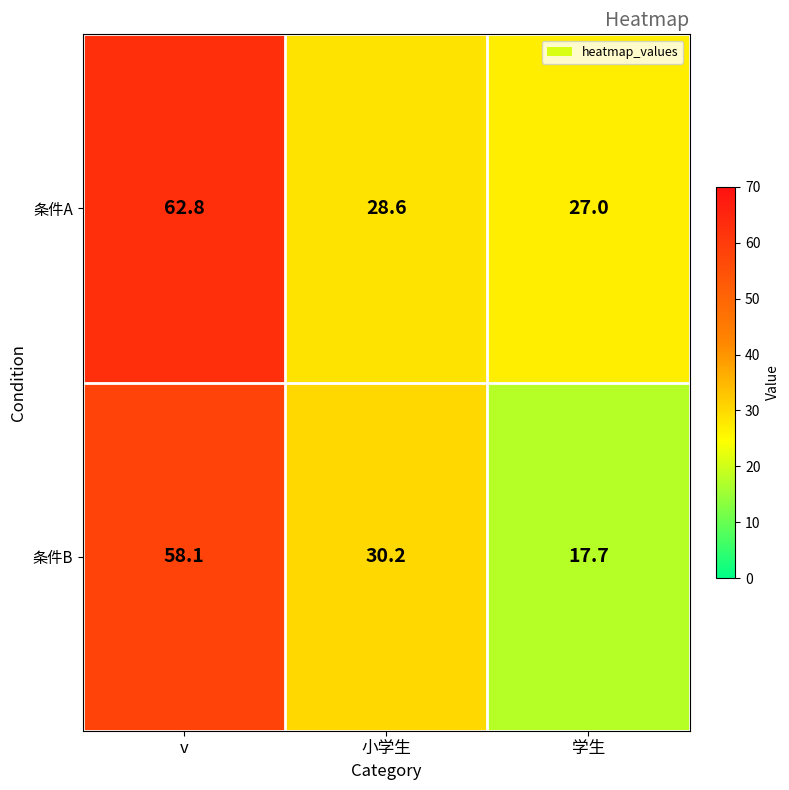

At which label does 条件B first exceed 30?

v